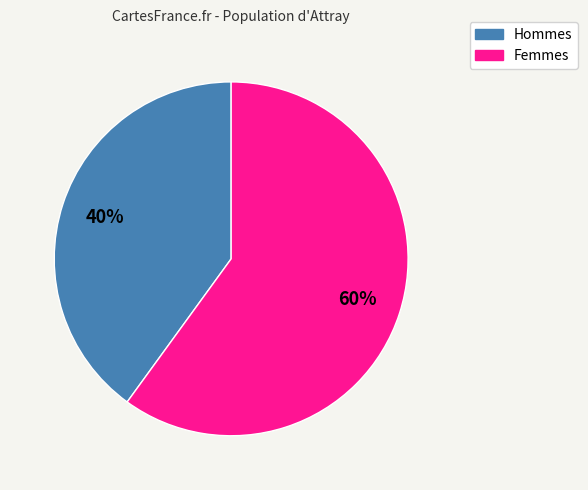

To the nearest percent, what is the difference between the largest and smallest slice percentages?

20%